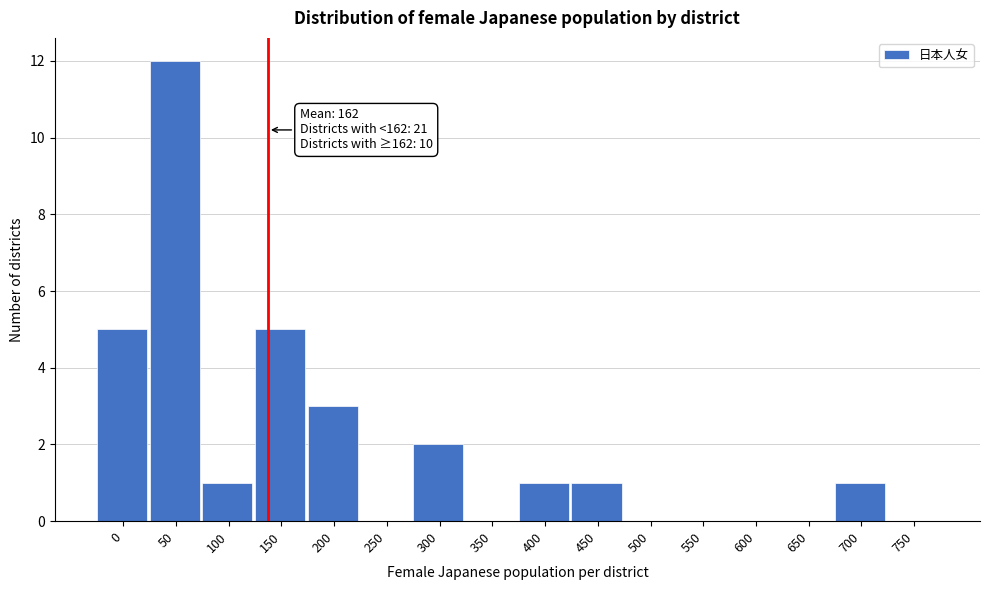

Reading right to left, transcribe all the data shown in this chart.

750=0	700=1	650=0	600=0	550=0	500=0	450=1	400=1	350=0	300=2	250=0	200=3	150=5	100=1	50=12	0=5